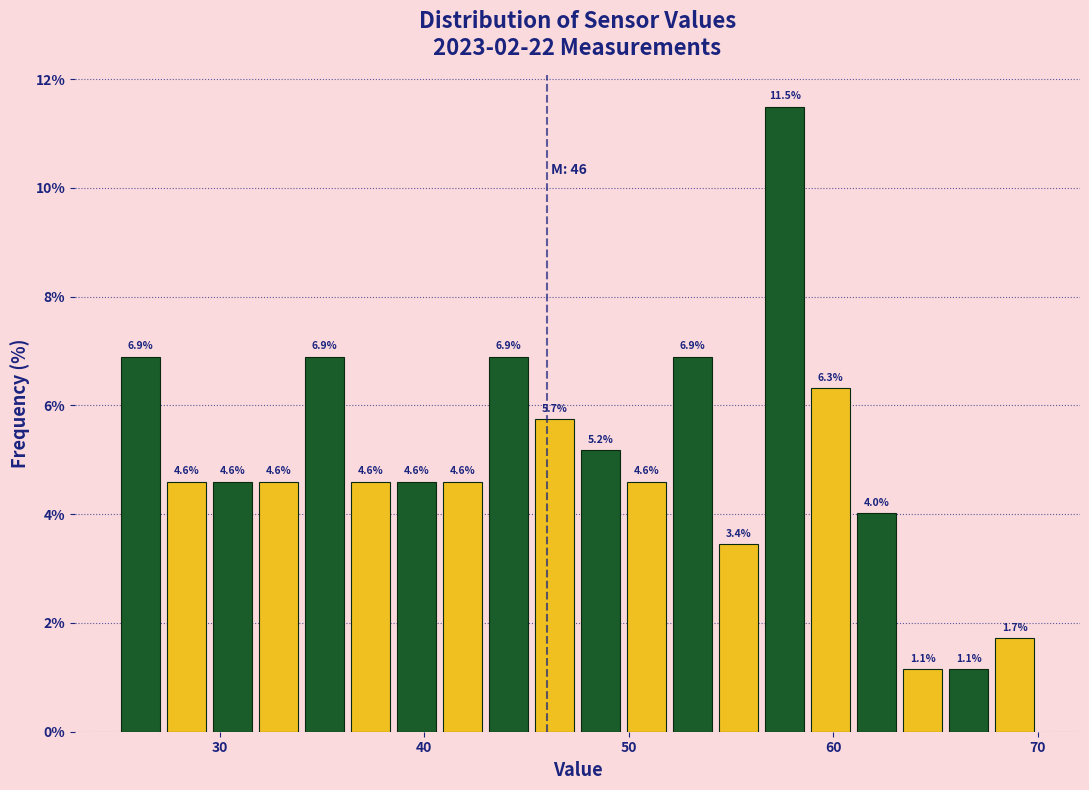

Around what value on the x-axis is the tallest bar? Give the approximate position of its centre, as read against the axis.

58